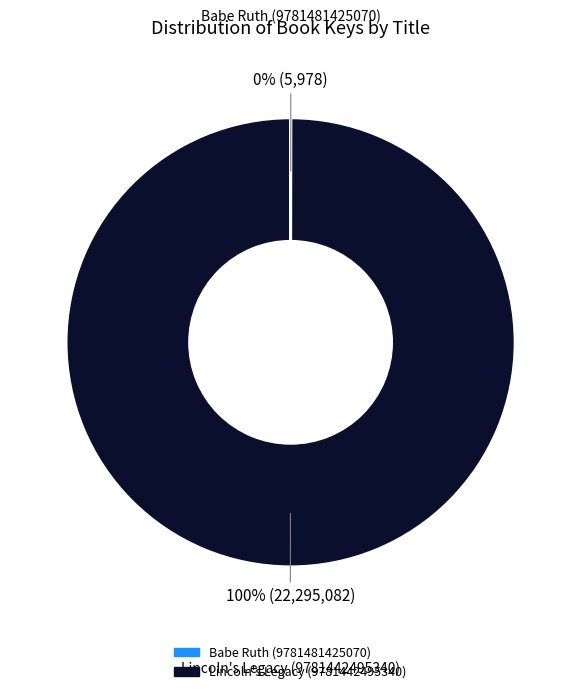

Which slice is the largest?

Lincoln's Legacy (9781442495340)